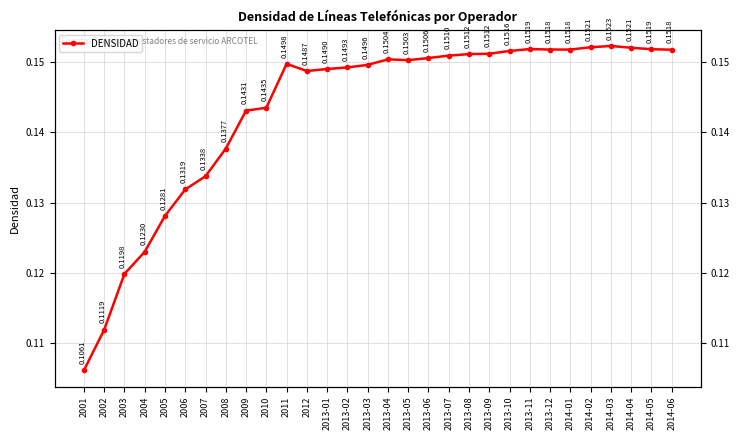

At which label is the value closest to 0?

2001